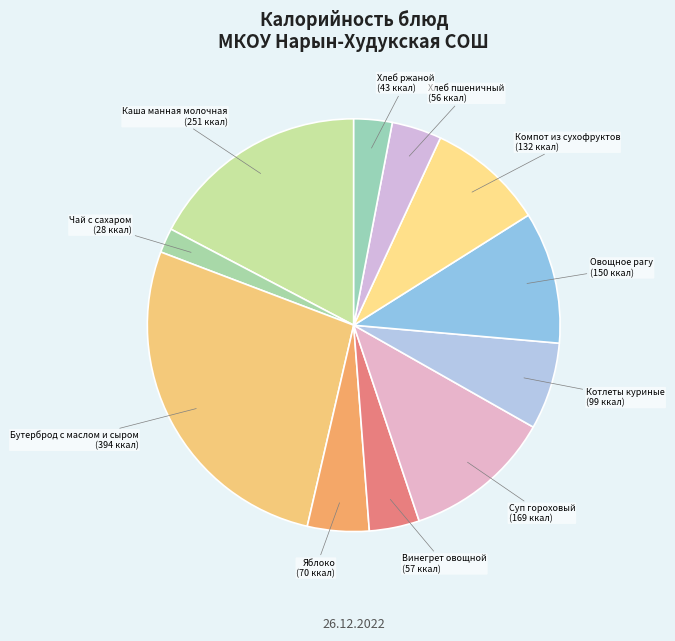

What is the ratio of the value at Компот из сухофруктов to the value at Овощное рагу?

0.9